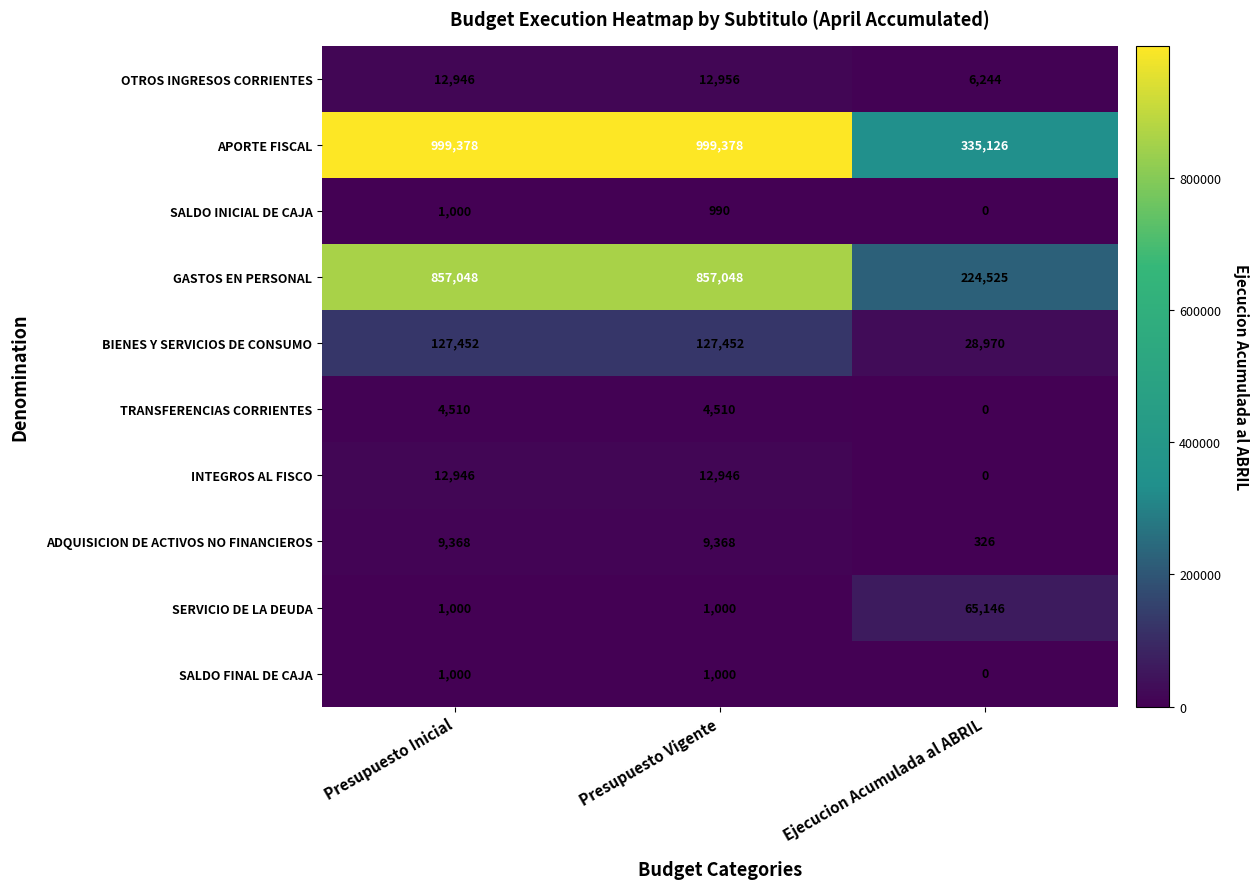

Count the number of categories in the chart.

3